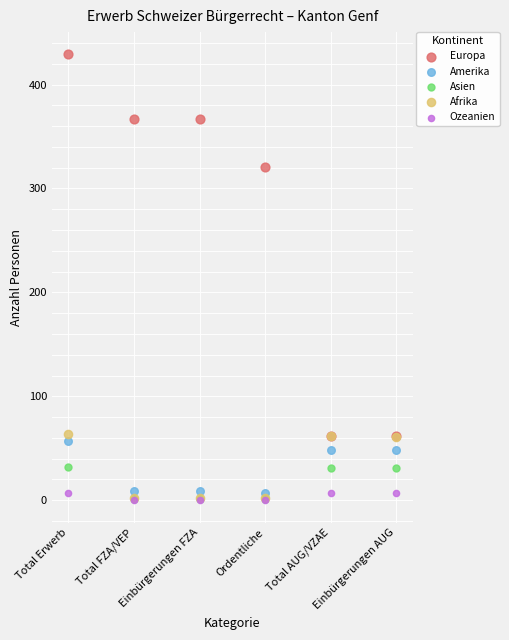

Across all series, what Y value is closest to 214?

321